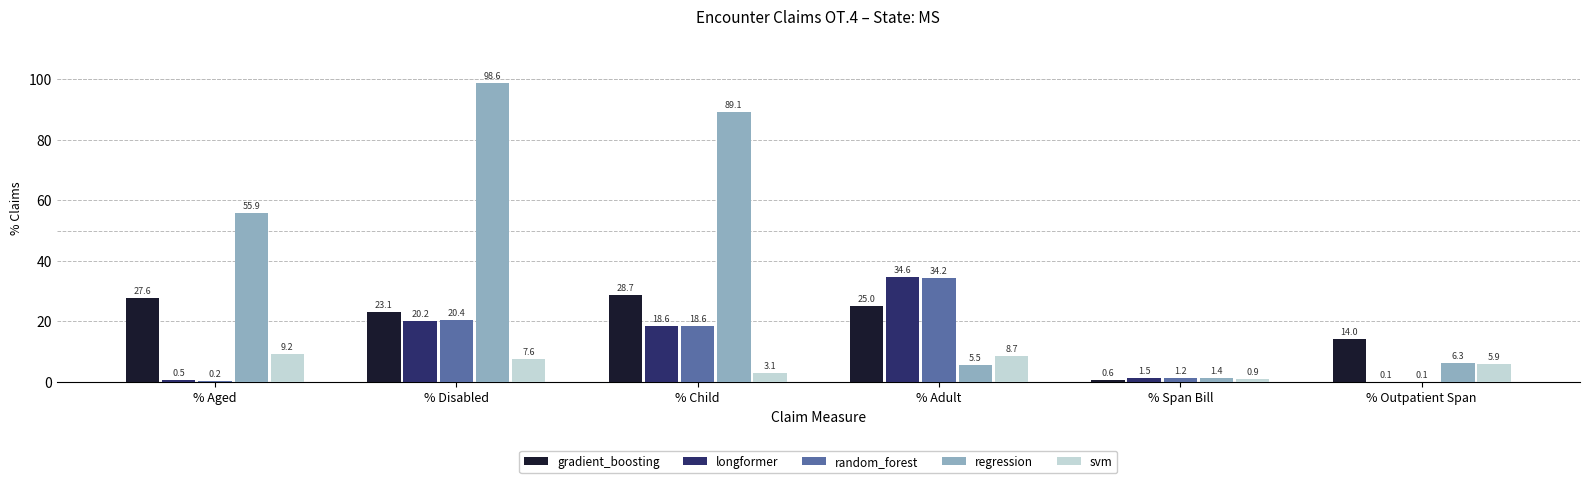

What is the sum of all svm values?

35.4